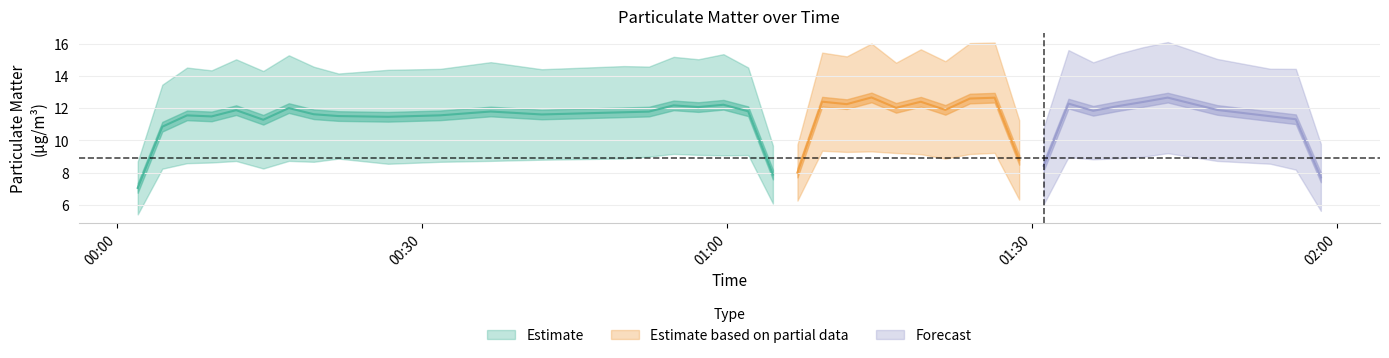

What is the difference between the second highest and second lowest values in the P1 series?

4.4